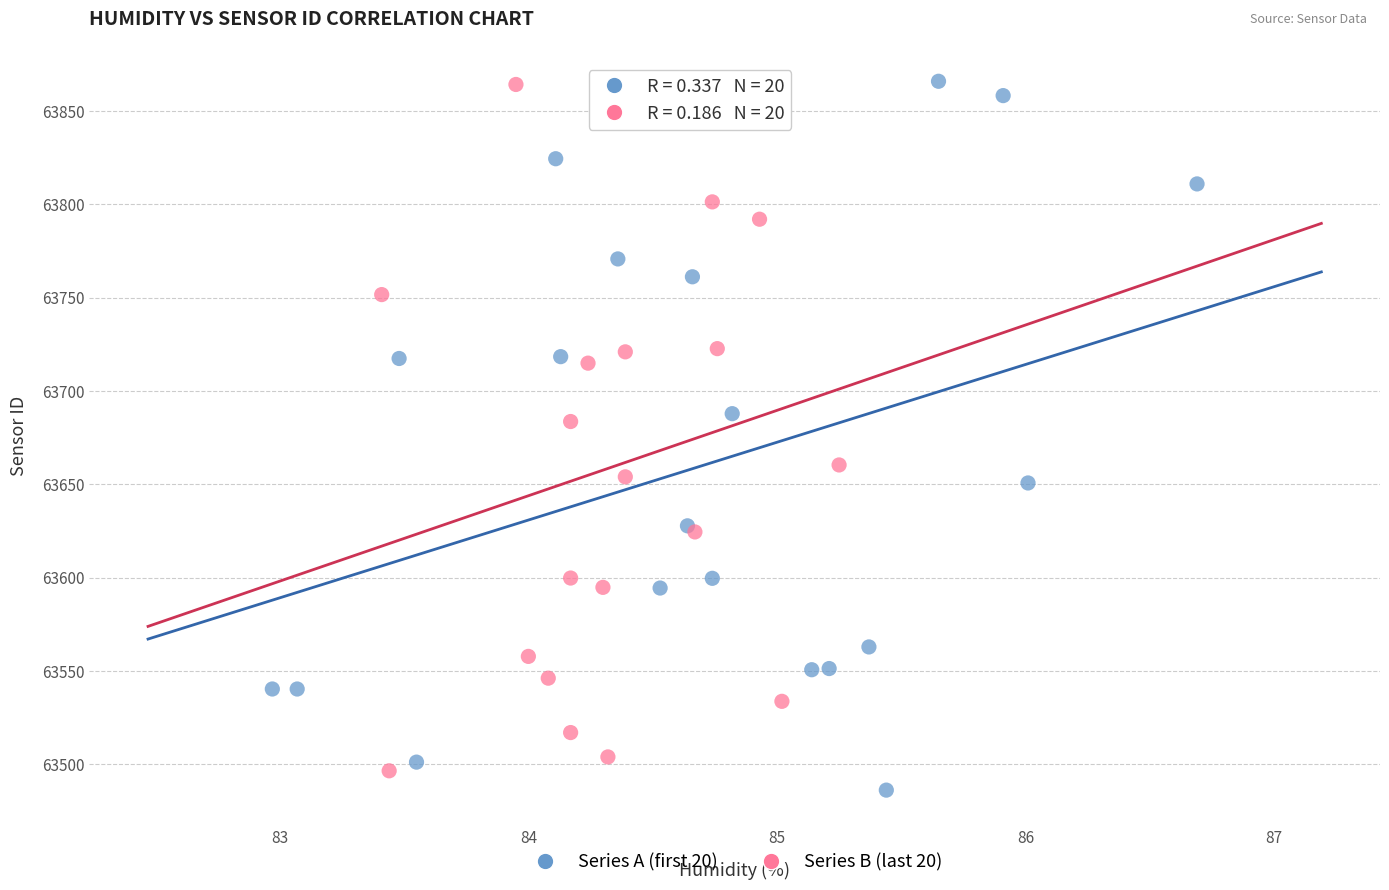

Which series has the widest spread of Y values?

Series A (first 20)